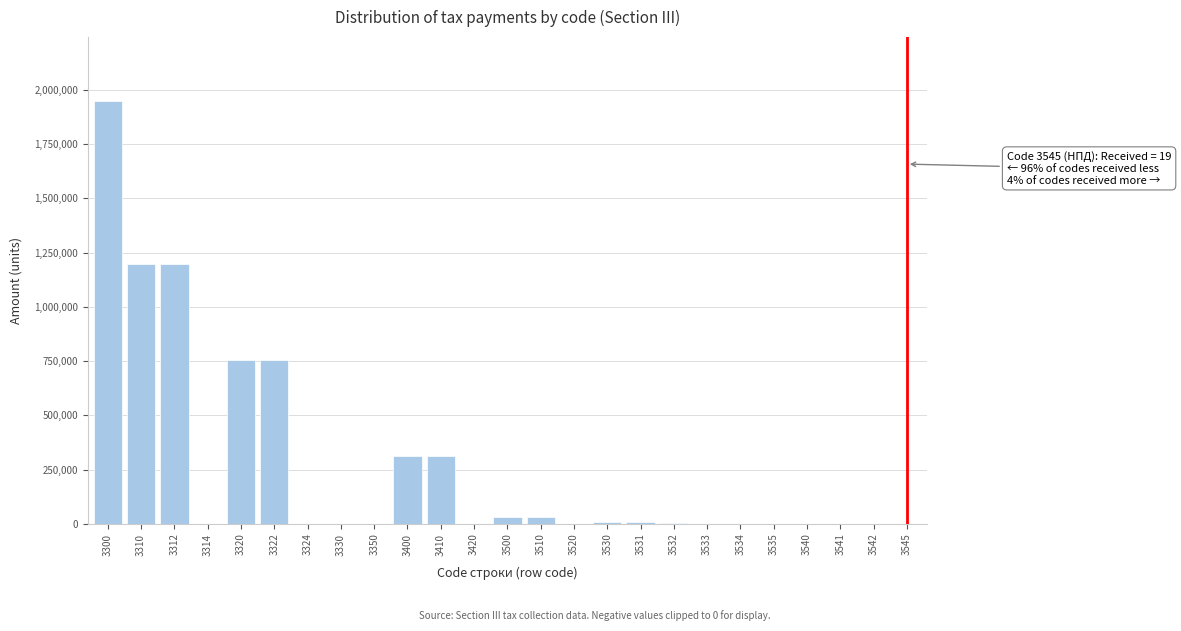

The value at 3300 is 3434285. True or false?

False